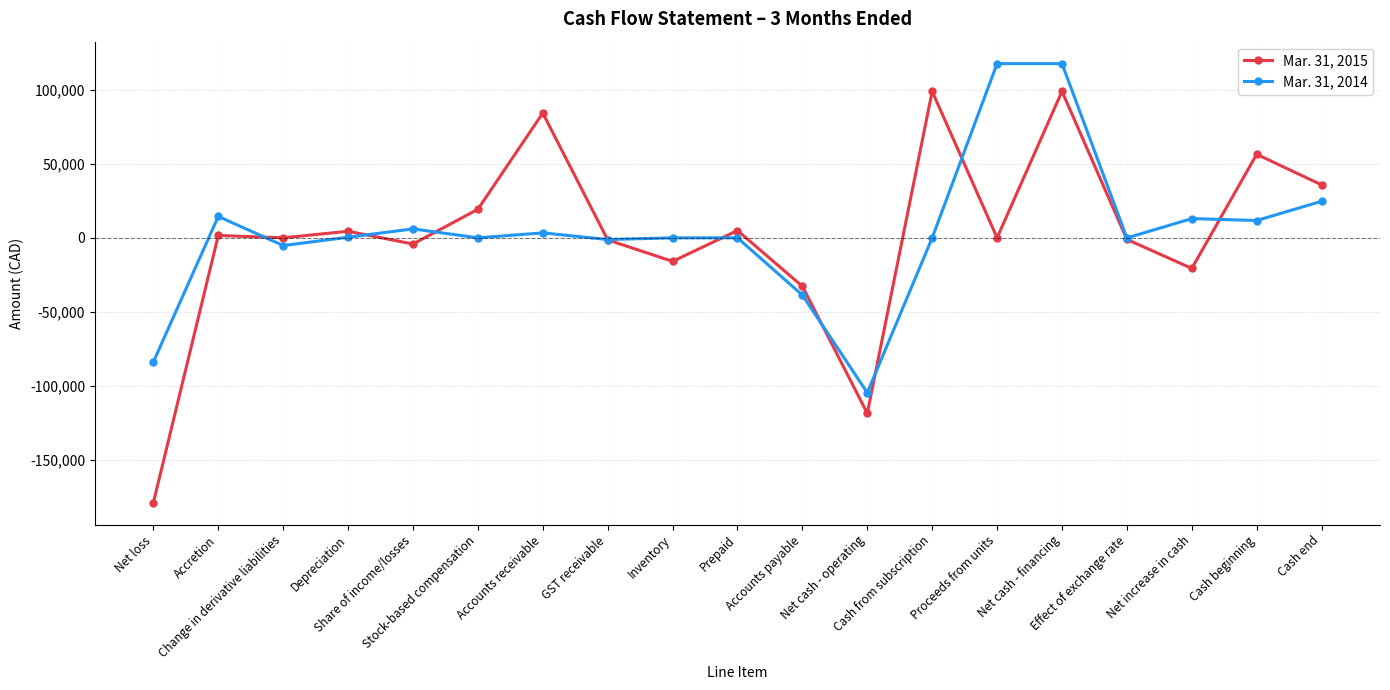

True or false: Mar. 31, 2015 has more than 2 points higher than both neighbors.

True